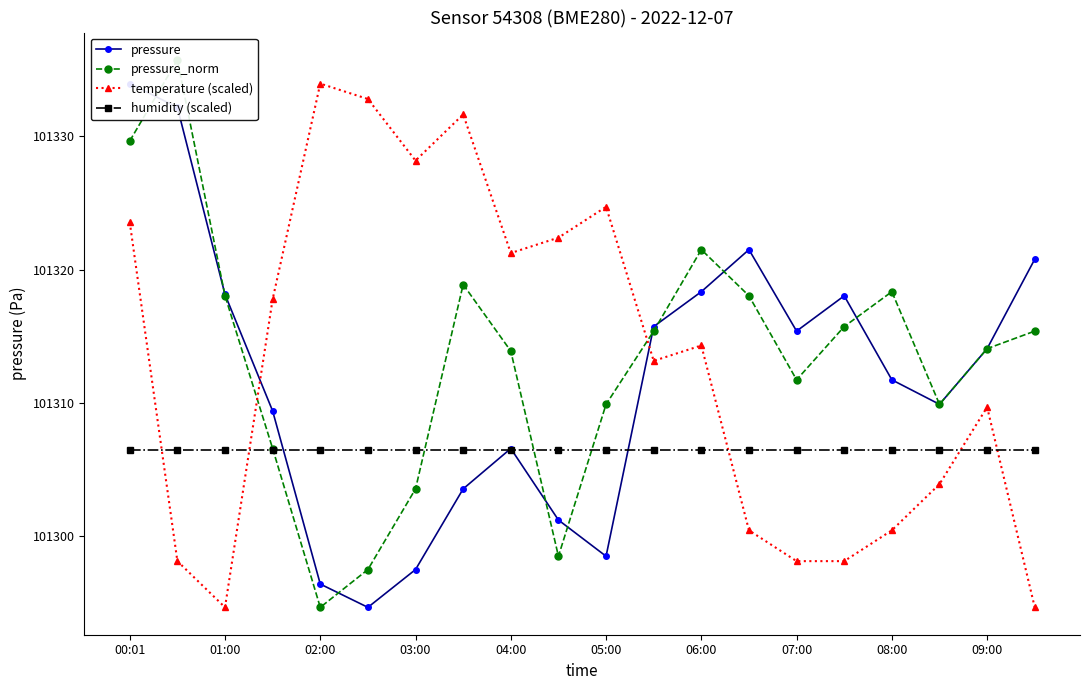

What is the sum of all temperature (scaled) values?

2026261.7